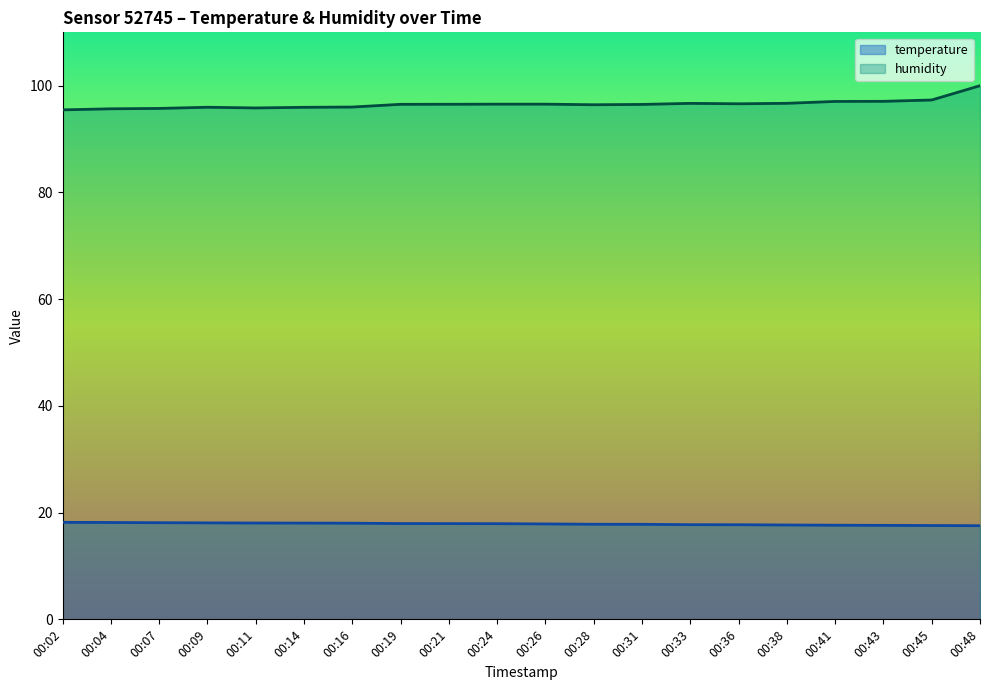

True or false: temperature and humidity cross at least once.

False